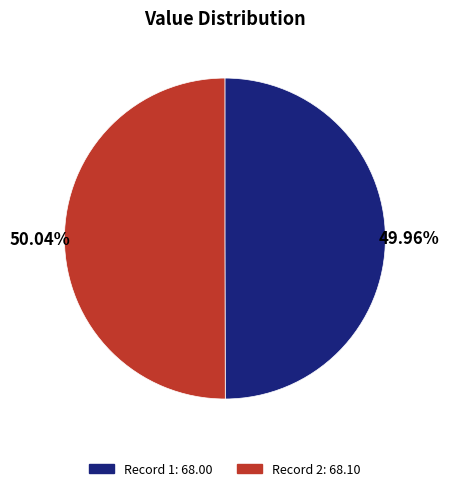

Is there any slice that represents more than half of the pie?

Yes